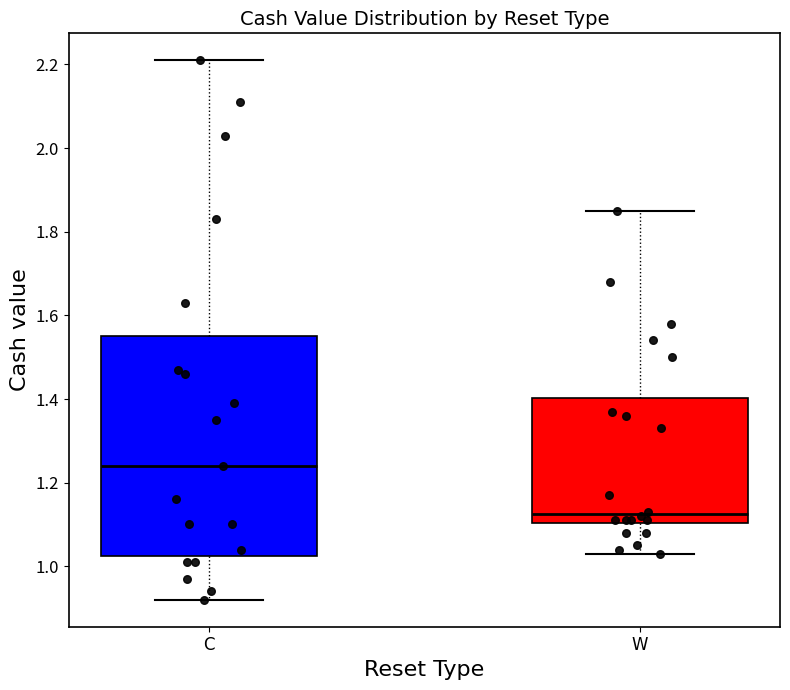

Reading left to right, transcribe this box plot: for each box, give where its median line is, the range the box spans, and where its two whiskers end, as read against the y-axis. The values are not printed on the chart, so give them approximately, as read against the axis.

C: median 1.24, box 1.02 to 1.56, whiskers 0.92 to 2.22
W: median 1.12, box 1.10 to 1.40, whiskers 1.04 to 1.86